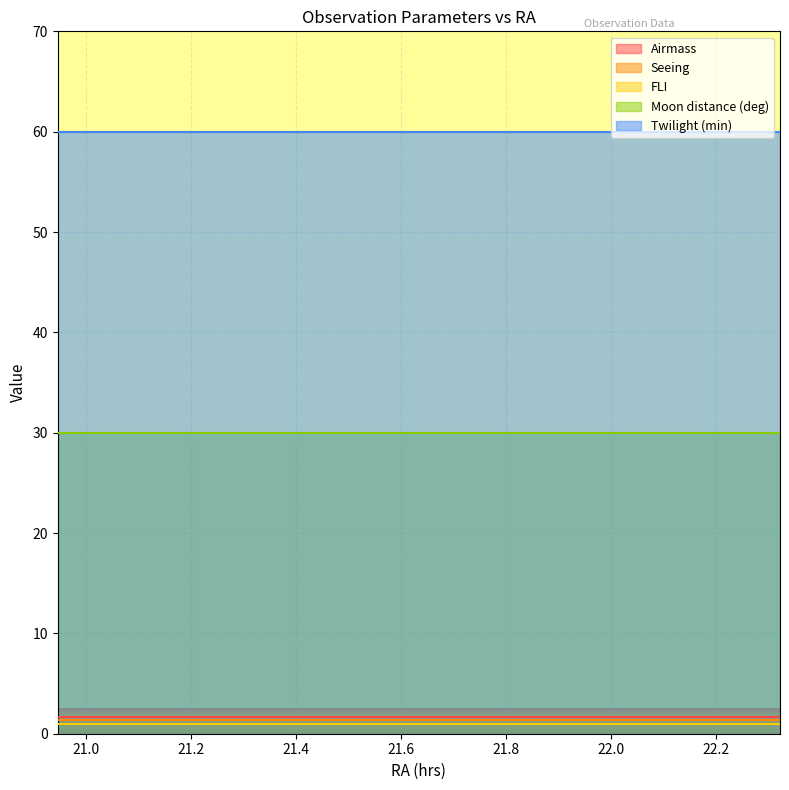

Rank the series by their maximum value, from highest to lowest.

Twilight (min), Moon distance (deg), Airmass, Seeing, FLI